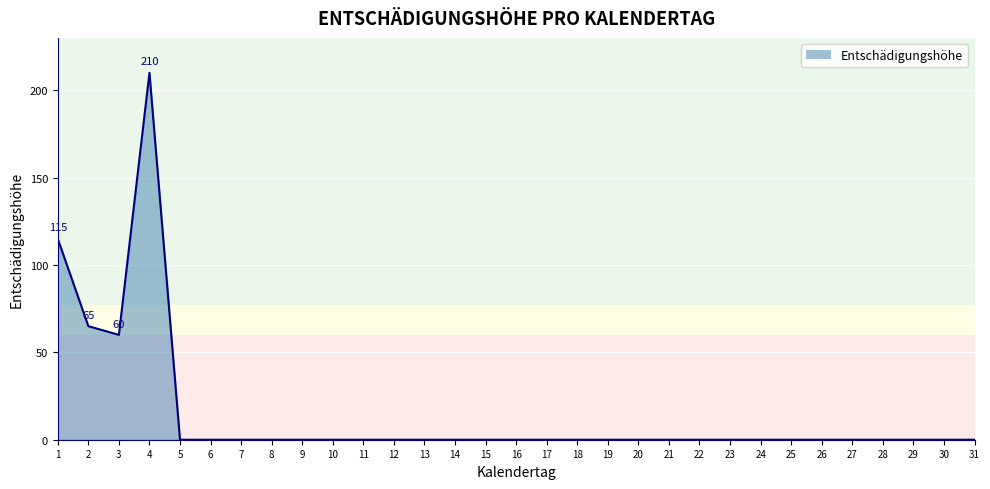

Count the number of data series in this chart.

1